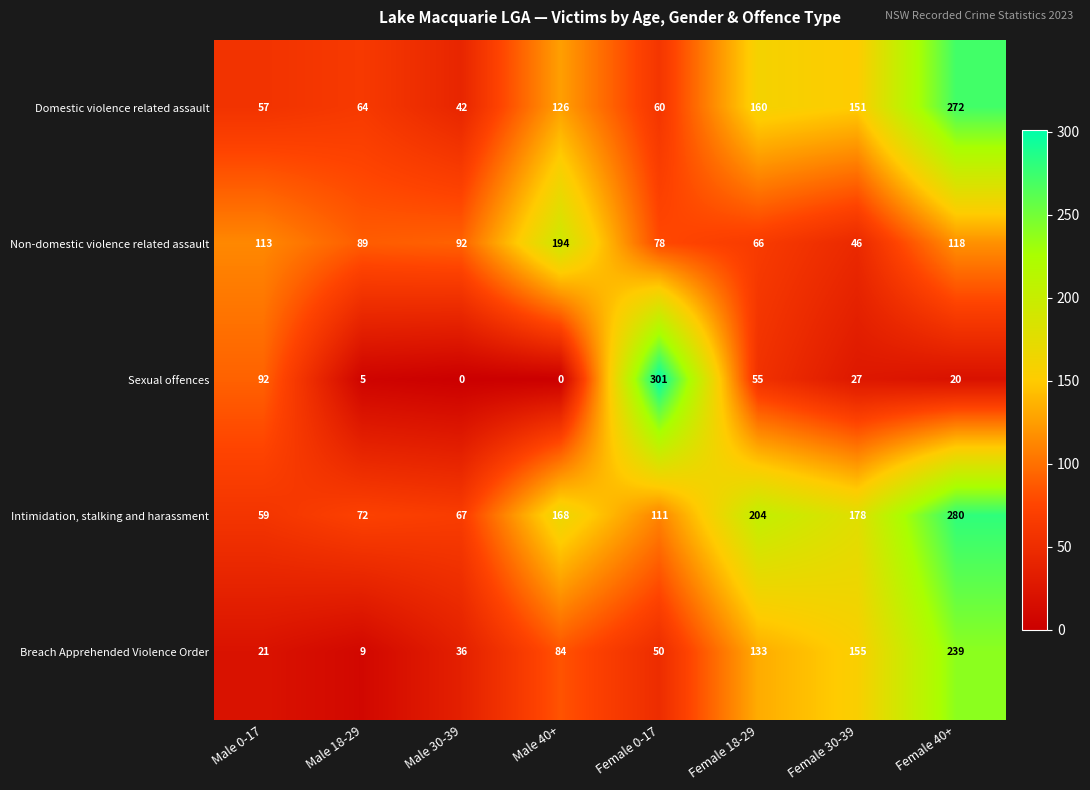

Rank the series at Male 40+ from highest to lowest value.

Non-domestic violence related assault, Intimidation, stalking and harassment, Domestic violence related assault, Breach Apprehended Violence Order, Sexual offences